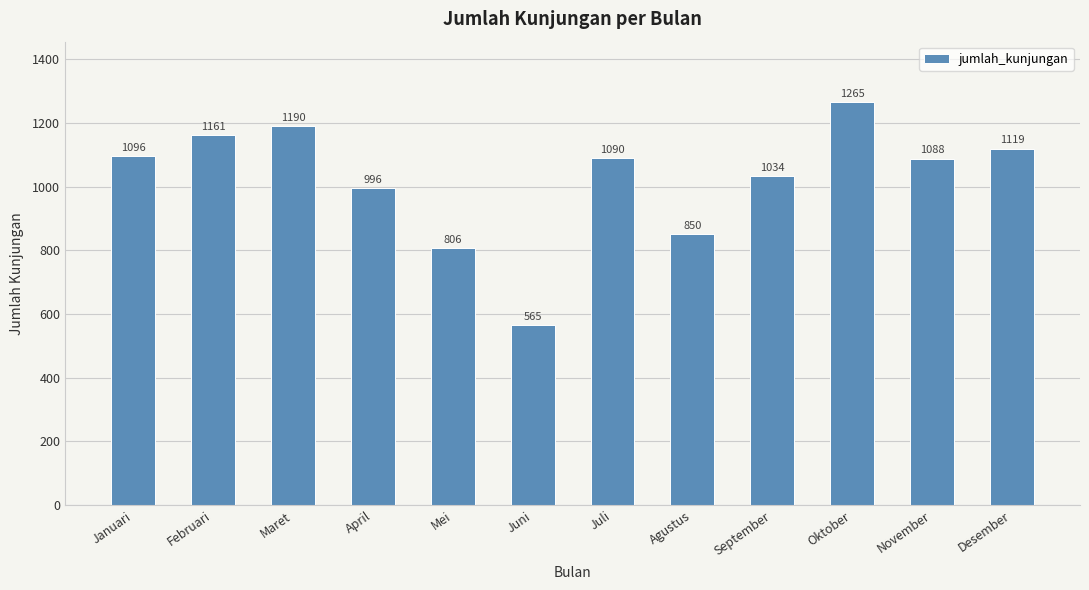

Is it true that the value at Februari is 371?

False